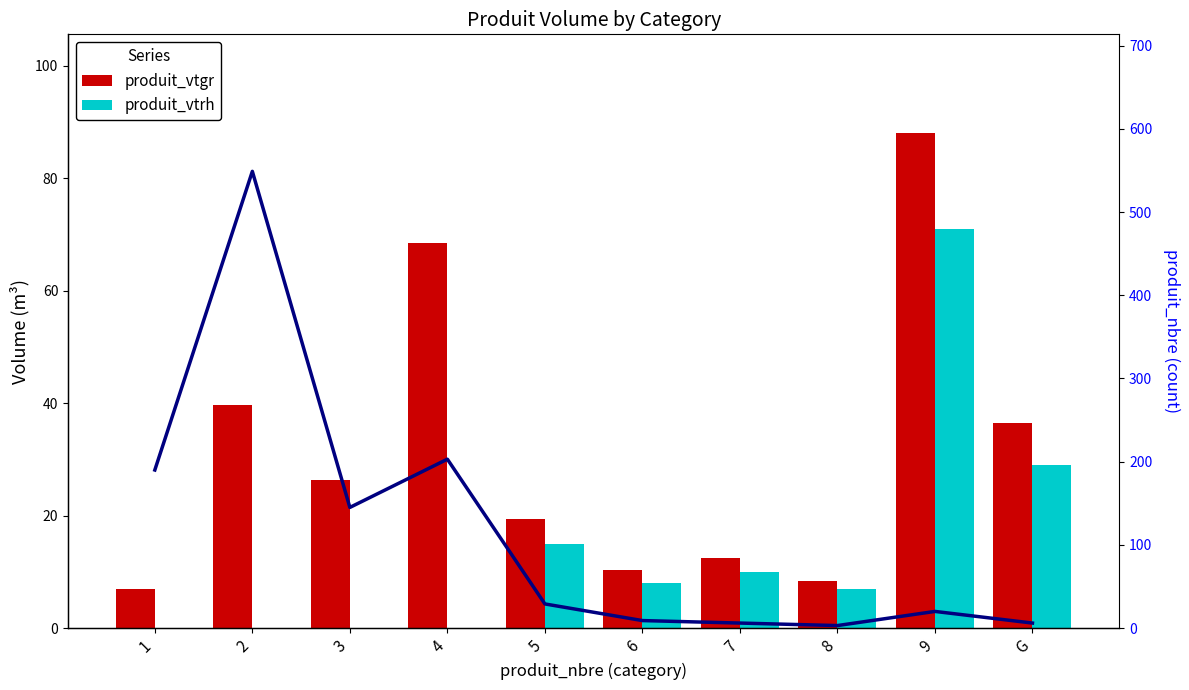

Rank the series at 8 from highest to lowest value.

produit_vtgr, produit_vtrh, produit_nbre (count)